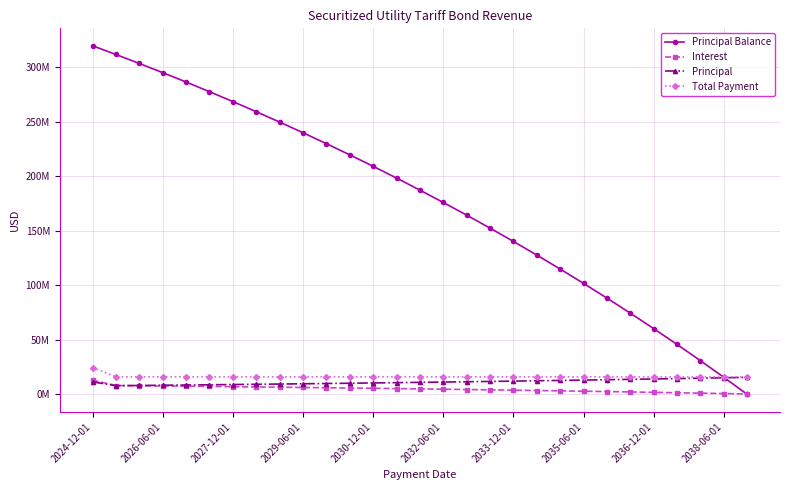

What is the average value of the Principal Balance series?

177508810.0